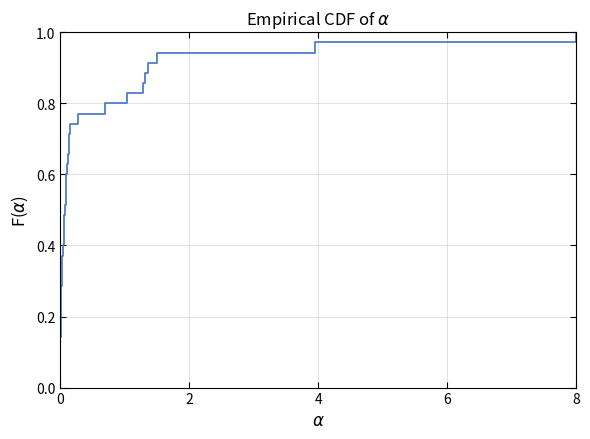

What is the greatest value displayed?

1.0